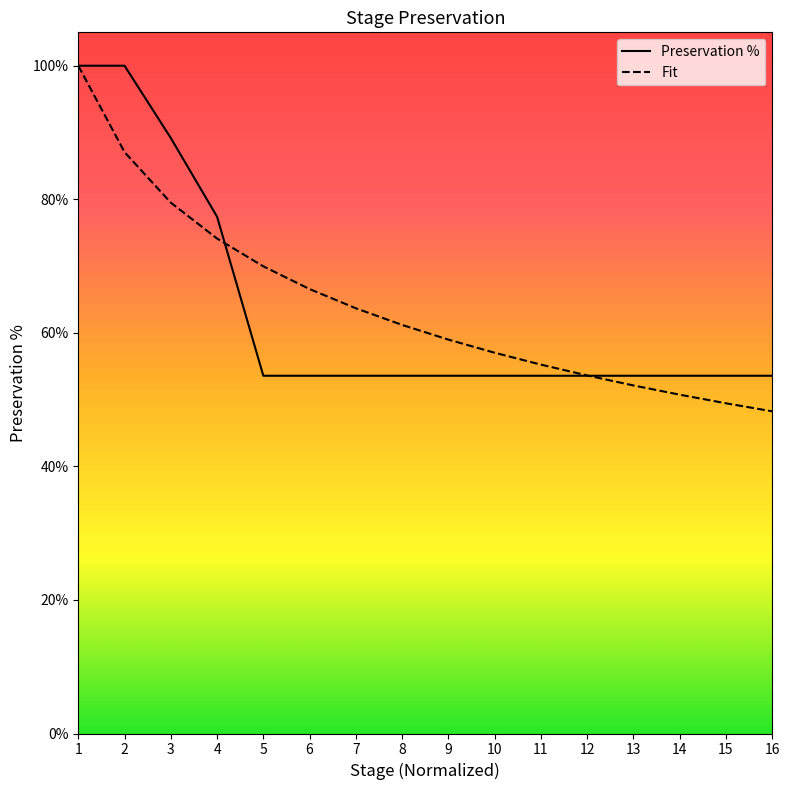

Which series changed the most between 12 and 16?

Fit